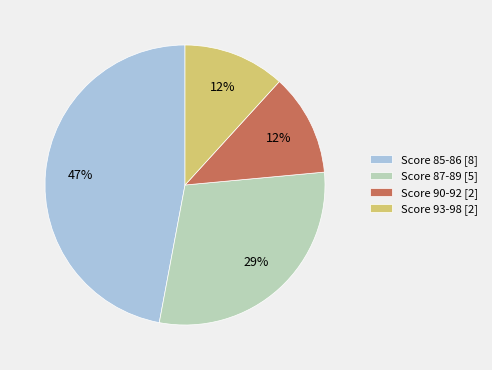

True or false: Score 87-89 [5] accounts for 29% of the total.

True